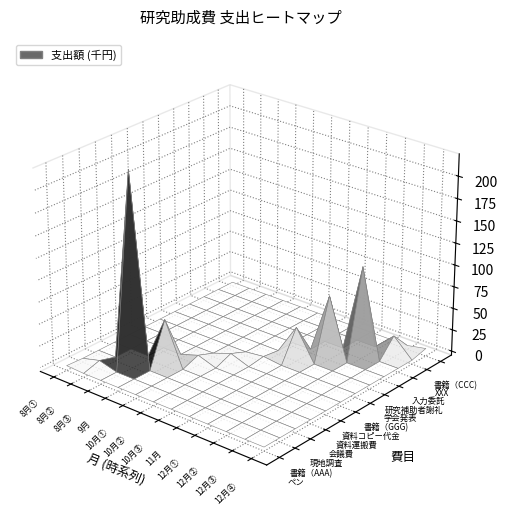

Reading right to left, extract all data points from this chart.

ペン: 書籍（CCC)=0	XXX=0	入力委託=0	研究補助者謝礼=0	学会発表=0	書籍（GGG)=0	資料コピー代金=0	資料運搬費=0	会議費=0	現地調査=0	書籍（AAA)=0	ペン=1000
書籍（AAA): 書籍（CCC)=0	XXX=0	入力委託=0	研究補助者謝礼=0	学会発表=0	書籍（GGG)=0	資料コピー代金=0	資料運搬費=0	会議費=0	現地調査=0	書籍（AAA)=5500	ペン=0
現地調査: 書籍（CCC)=0	XXX=0	入力委託=0	研究補助者謝礼=0	学会発表=0	書籍（GGG)=0	資料コピー代金=0	資料運搬費=0	会議費=0	現地調査=220000	書籍（AAA)=0	ペン=0
会議費: 書籍（CCC)=0	XXX=0	入力委託=0	研究補助者謝礼=0	学会発表=0	書籍（GGG)=0	資料コピー代金=0	資料運搬費=0	会議費=50000	現地調査=0	書籍（AAA)=0	ペン=0
資料運搬費: 書籍（CCC)=0	XXX=0	入力委託=0	研究補助者謝礼=0	学会発表=0	書籍（GGG)=0	資料コピー代金=0	資料運搬費=7000	会議費=0	現地調査=0	書籍（AAA)=0	ペン=0
資料コピー代金: 書籍（CCC)=0	XXX=0	入力委託=0	研究補助者謝礼=0	学会発表=0	書籍（GGG)=0	資料コピー代金=7500	資料運搬費=0	会議費=0	現地調査=0	書籍（AAA)=0	ペン=0
書籍（GGG): 書籍（CCC)=0	XXX=0	入力委託=0	研究補助者謝礼=0	学会発表=0	書籍（GGG)=2500	資料コピー代金=0	資料運搬費=0	会議費=0	現地調査=0	書籍（AAA)=0	ペン=0
学会発表: 書籍（CCC)=0	XXX=0	入力委託=0	研究補助者謝礼=0	学会発表=35000	書籍（GGG)=0	資料コピー代金=0	資料運搬費=0	会議費=0	現地調査=0	書籍（AAA)=0	ペン=0
研究補助者謝礼: 書籍（CCC)=0	XXX=0	入力委託=0	研究補助者謝礼=70000	学会発表=0	書籍（GGG)=0	資料コピー代金=0	資料運搬費=0	会議費=0	現地調査=0	書籍（AAA)=0	ペン=0
入力委託: 書籍（CCC)=0	XXX=0	入力委託=102000	研究補助者謝礼=0	学会発表=0	書籍（GGG)=0	資料コピー代金=0	資料運搬費=0	会議費=0	現地調査=0	書籍（AAA)=0	ペン=0
XXX: 書籍（CCC)=0	XXX=20500	入力委託=0	研究補助者謝礼=0	学会発表=0	書籍（GGG)=0	資料コピー代金=0	資料運搬費=0	会議費=0	現地調査=0	書籍（AAA)=0	ペン=0
書籍（CCC): 書籍（CCC)=4250	XXX=0	入力委託=0	研究補助者謝礼=0	学会発表=0	書籍（GGG)=0	資料コピー代金=0	資料運搬費=0	会議費=0	現地調査=0	書籍（AAA)=0	ペン=0